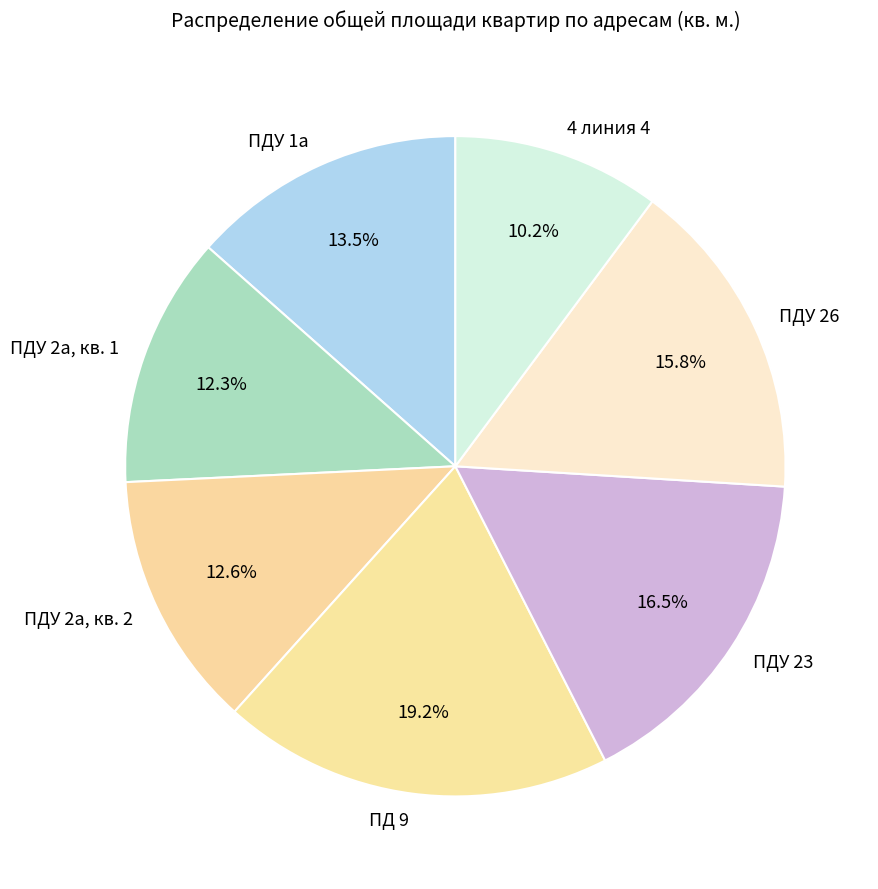

What portion of the pie excludes ПДУ 2а, кв. 1?

87.7%